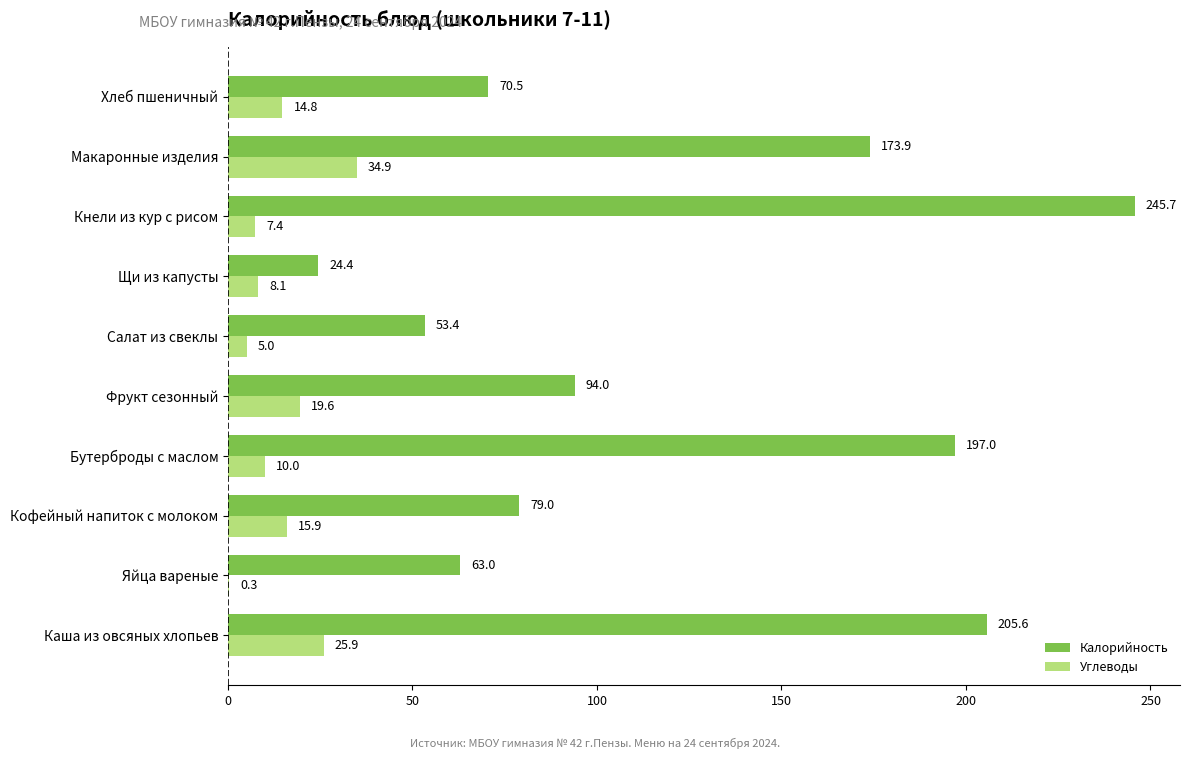

How many distinct data groups are displayed?

2